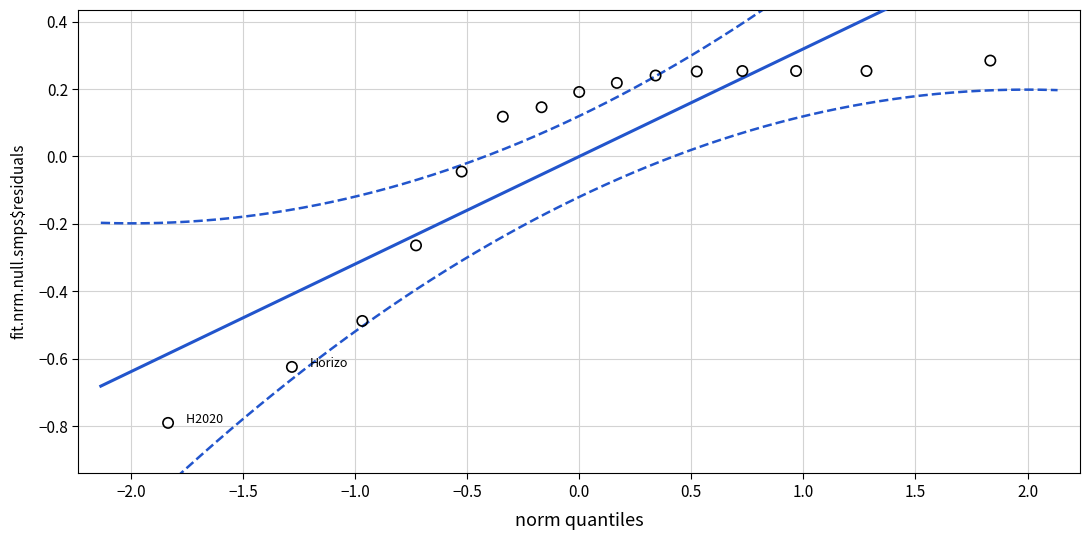

What is the range of Y values (max minus min)?

1.1